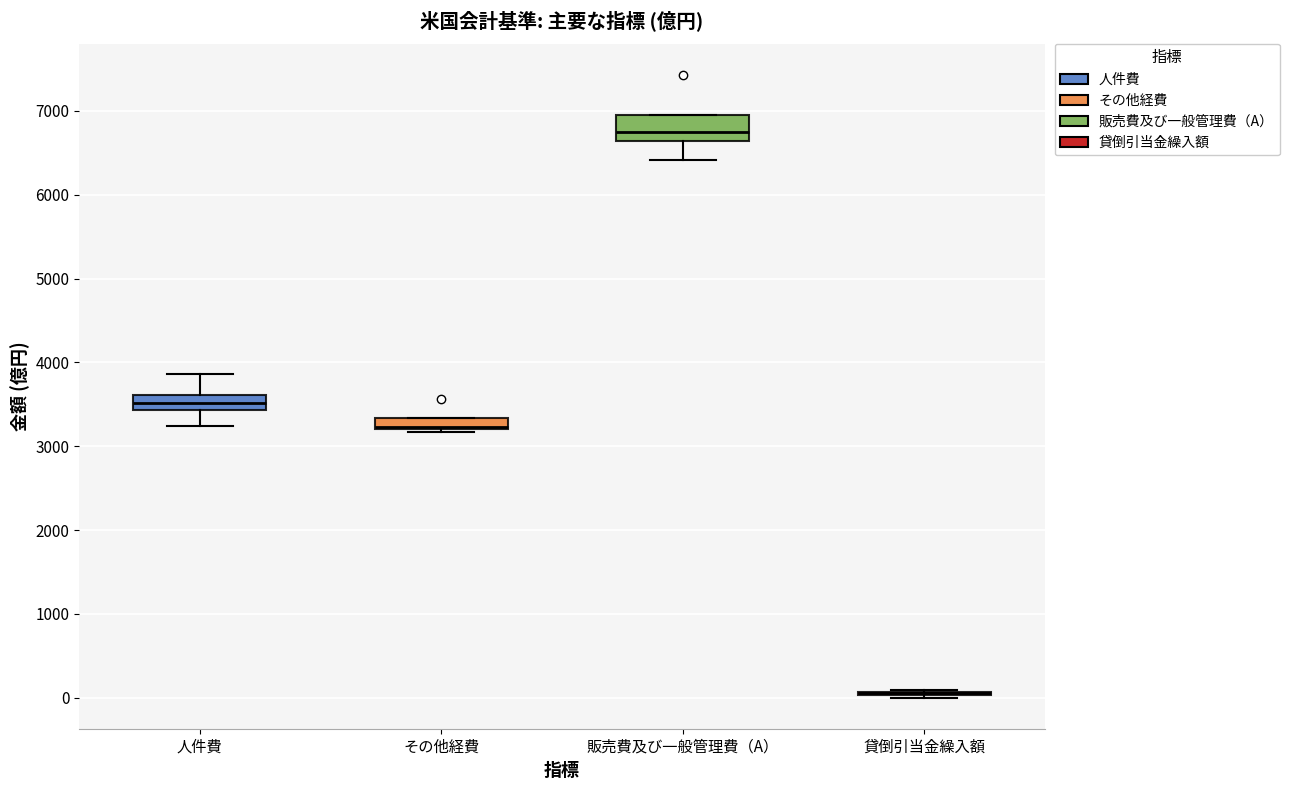

Comparing the boxes themselves (not the whiskers), which one is the tallest?

販売費及び一般管理費（A）